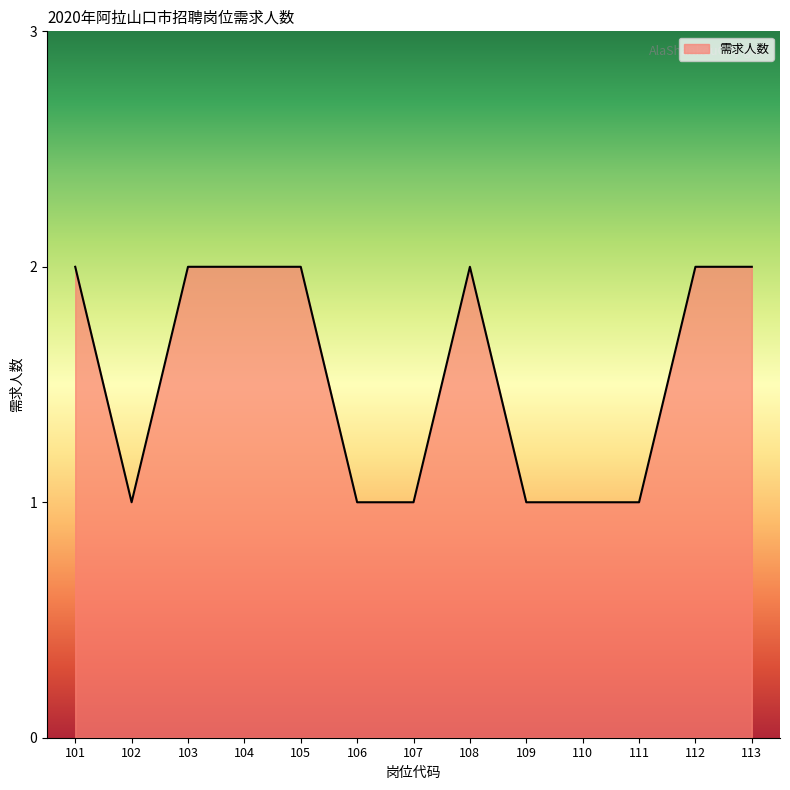

Is it true that the value at 113 is 1?

False